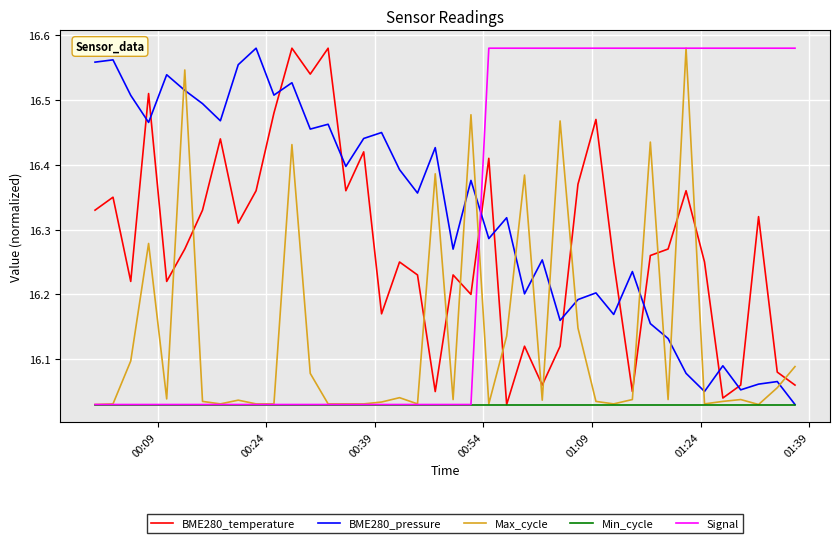

Which series has the largest total across all categories?

BME280_pressure